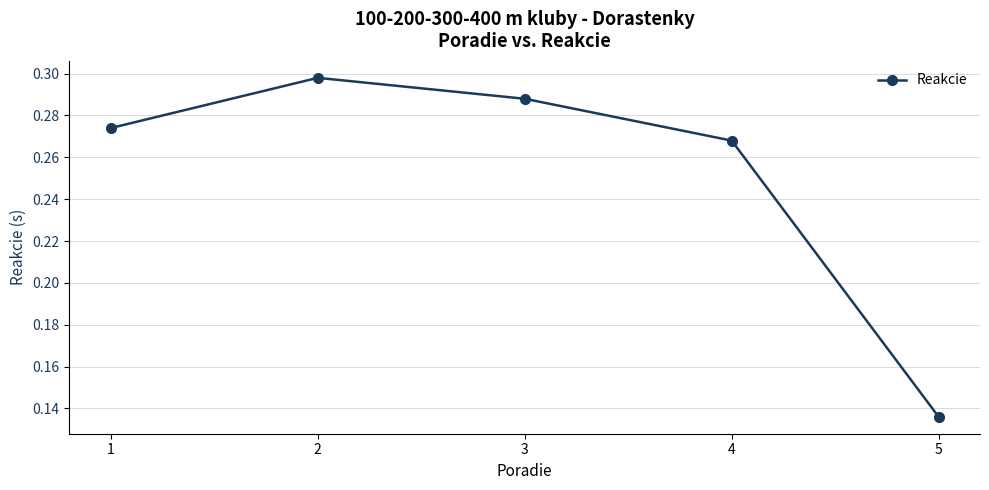

Is it true that the value at 1 is 0.4?

False